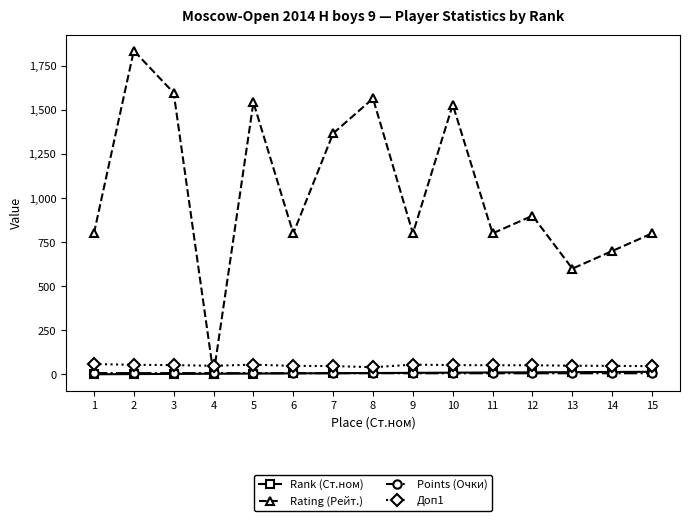

Is the value of Rating (Рейт.) at 3 greater than the value of Points (Очки) at 2?

Yes